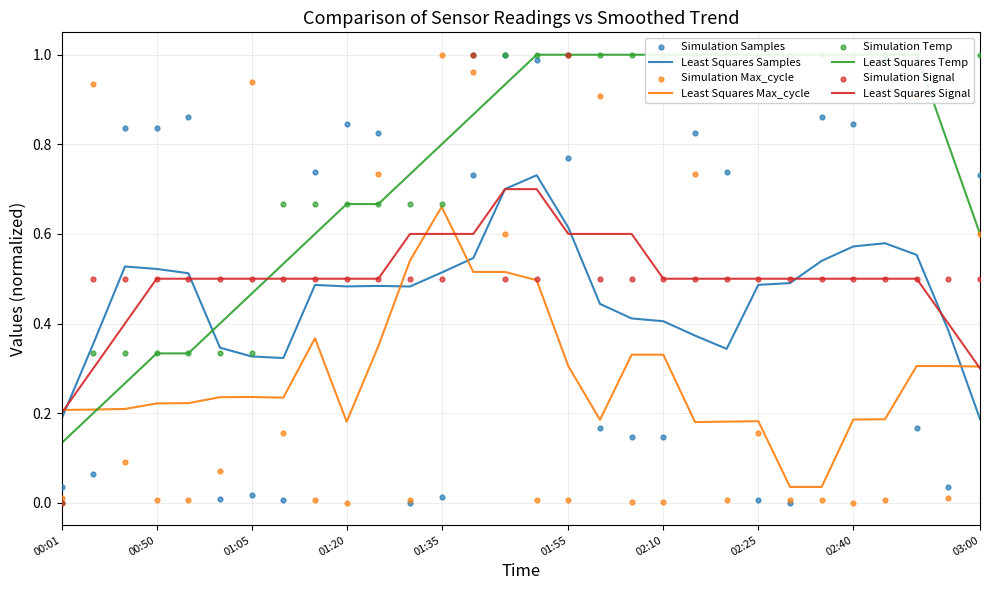

At which category is the sum across all series the highest?

13